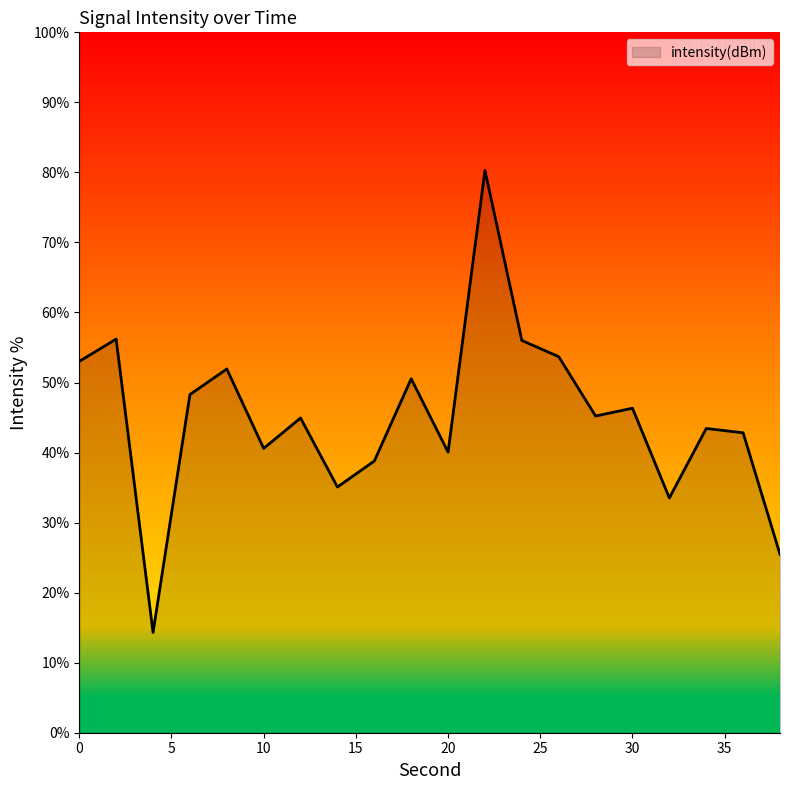

What is the difference between the maximum and minimum values?

66.0